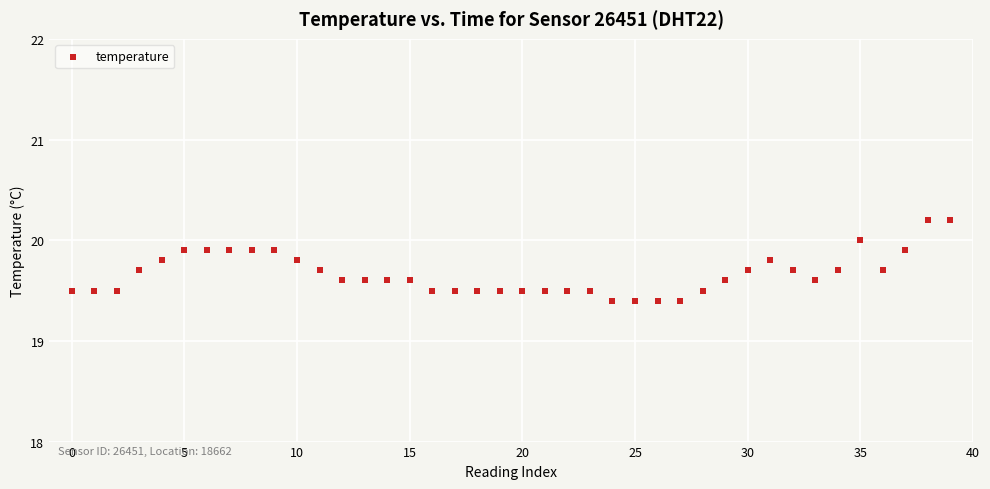

What is the range of Y values (max minus min)?

0.8